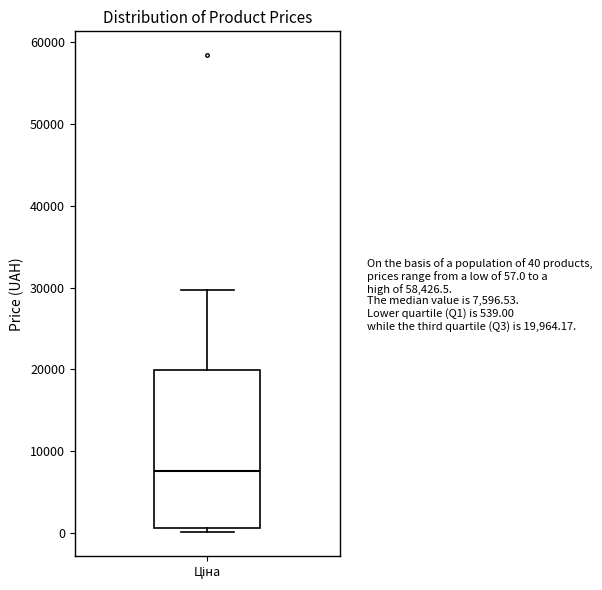

Where does the median line of the box for Ціна sit on the y-axis? The values are not printed on the chart, so give them approximately, as read against the axis.

8000